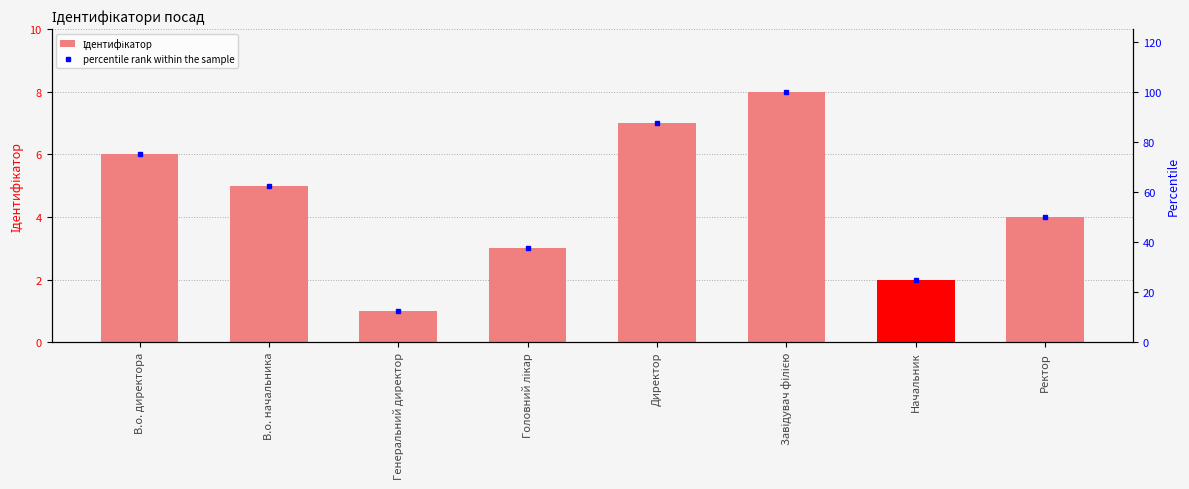

Which series has the largest total across all categories?

percentile rank within the sample